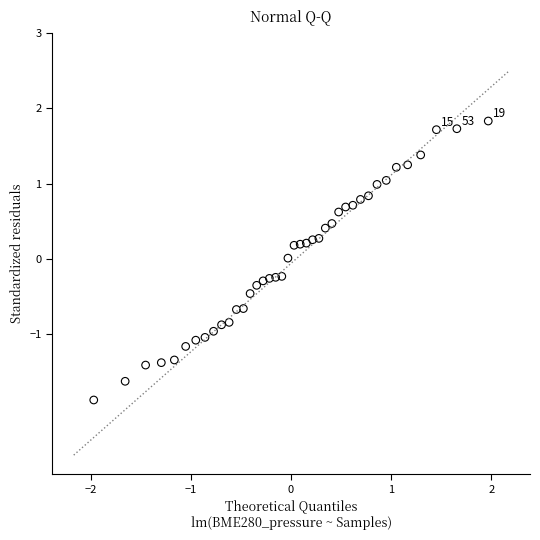

What is the range of X values (max minus min)?

3.9